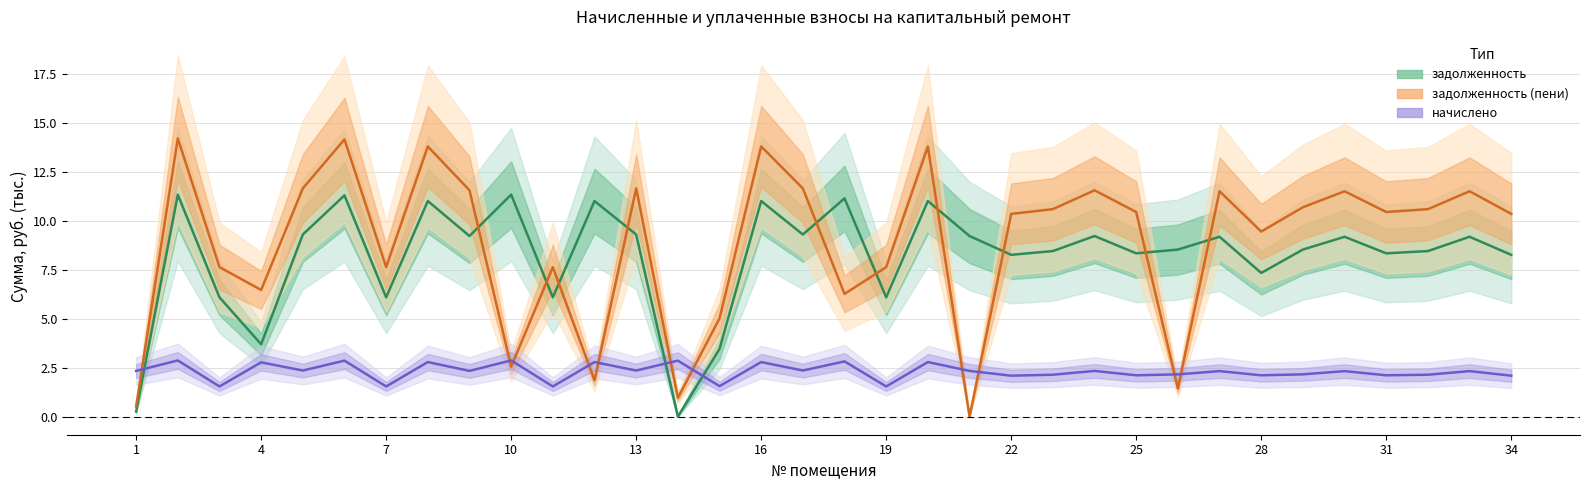

Reading left to right, extract all data points from this chart.

задолженность: 0.3	11.3	6.1	3.7	9.3	11.3	6.1	11.0	9.2	11.3	6.1	11.0	9.3	0.0	3.5	11.0	9.3	11.1	6.1	11.0	9.2	8.3	8.4	9.2	8.3	8.5	9.2	7.3	8.5	9.2	8.3	8.4	9.2	8.3
задолженность (пени): 0.5	14.2	7.6	6.5	11.6	14.1	7.6	13.8	11.5	2.5	7.6	1.9	11.6	1.0	5.0	13.8	11.6	6.3	7.6	13.8	0.0	10.3	10.6	11.5	10.4	1.4	11.5	9.4	10.7	11.5	10.4	10.6	11.5	10.3
начислено: 2.3	2.9	1.5	2.8	2.4	2.9	1.5	2.8	2.3	2.9	1.5	2.8	2.4	2.9	1.6	2.8	2.4	2.8	1.5	2.8	2.3	2.1	2.1	2.3	2.1	2.2	2.3	2.1	2.2	2.3	2.1	2.1	2.3	2.1